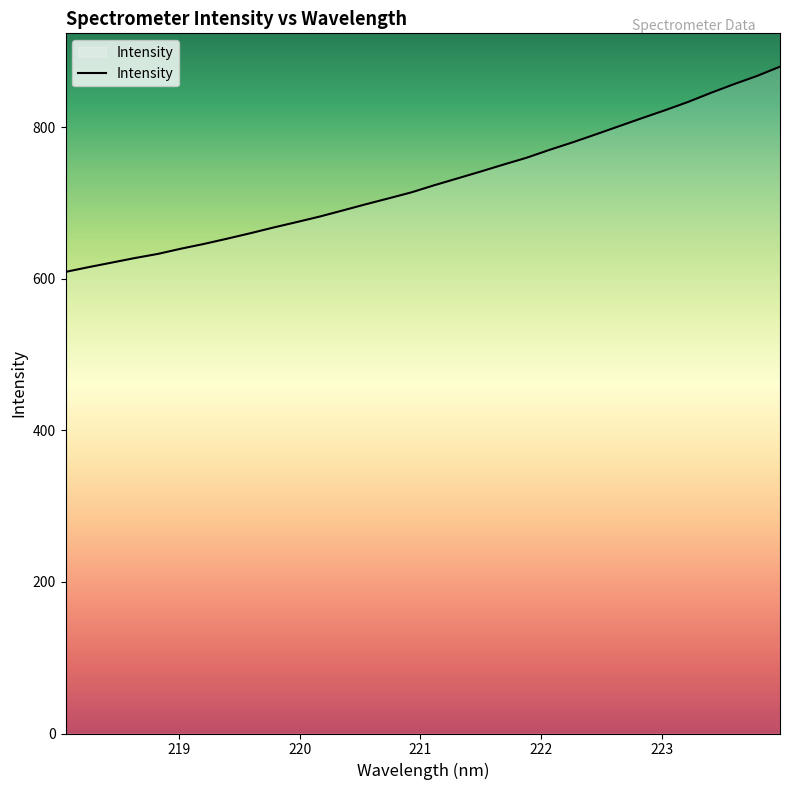

What is the minimum value shown in the chart?

609.3